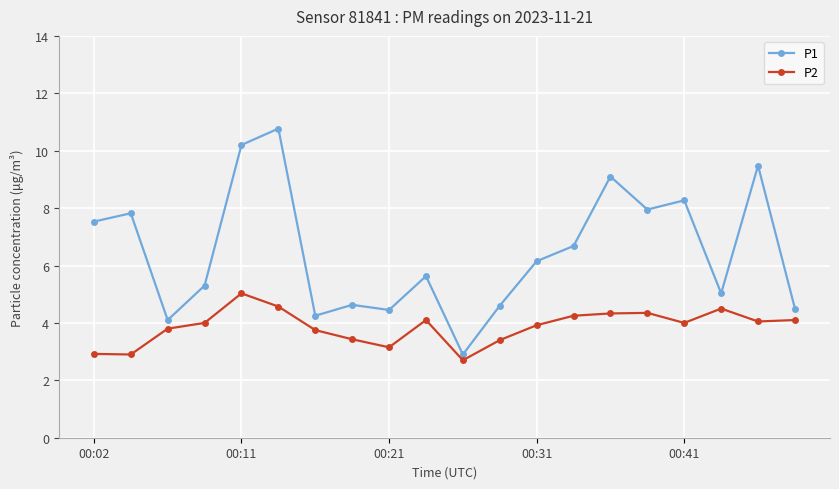

What is the highest value of the P1 series?

10.8